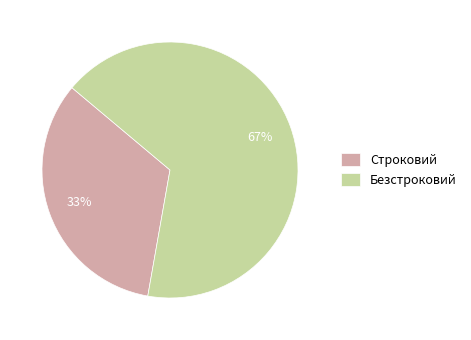

How many segments does this pie chart have?

2